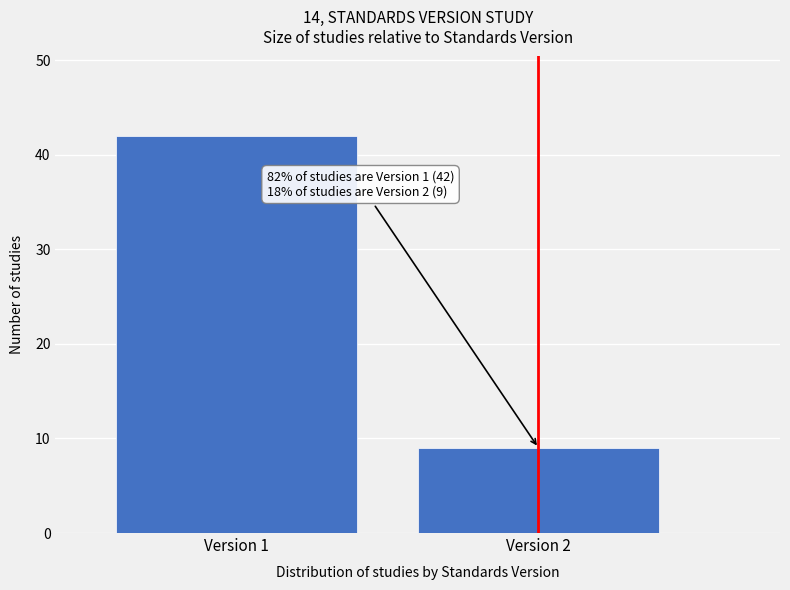

Reading right to left, transcribe all the data shown in this chart.

9	42